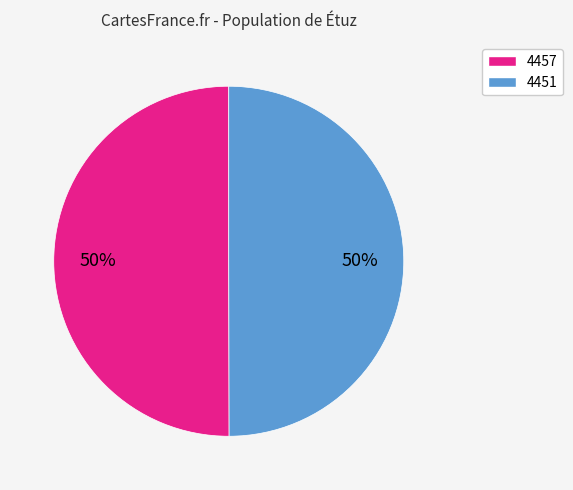

What is the ratio of the value at 4451 to the value at 4457?

1.0